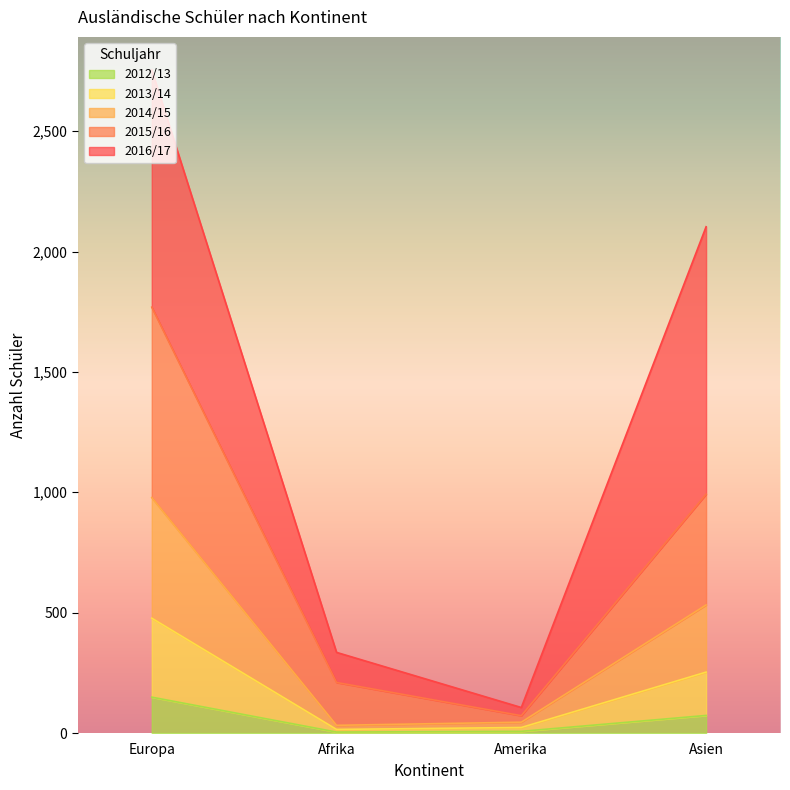

Which series changed the most between Afrika and Amerika?

2015/16